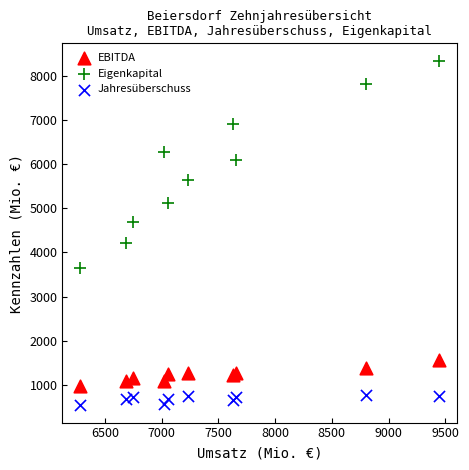

Which series has the widest spread of Y values?

Eigenkapital